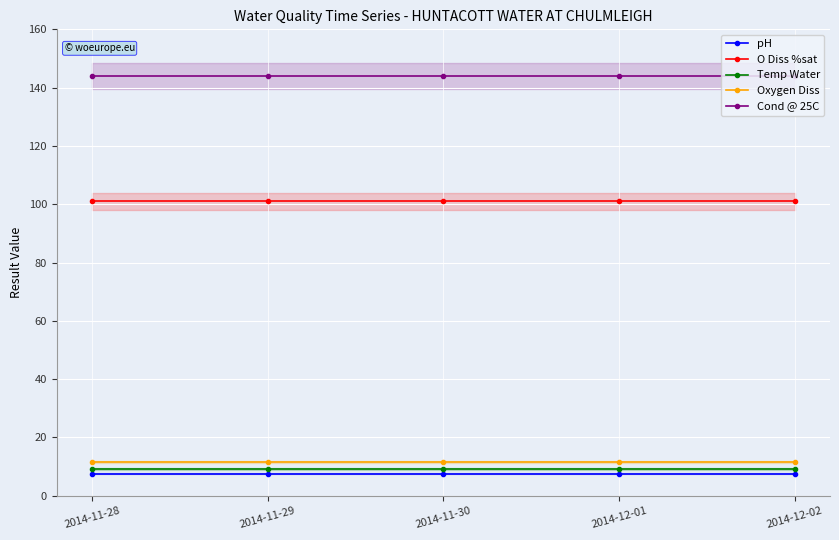

True or false: O Diss %sat and pH cross at least once.

False